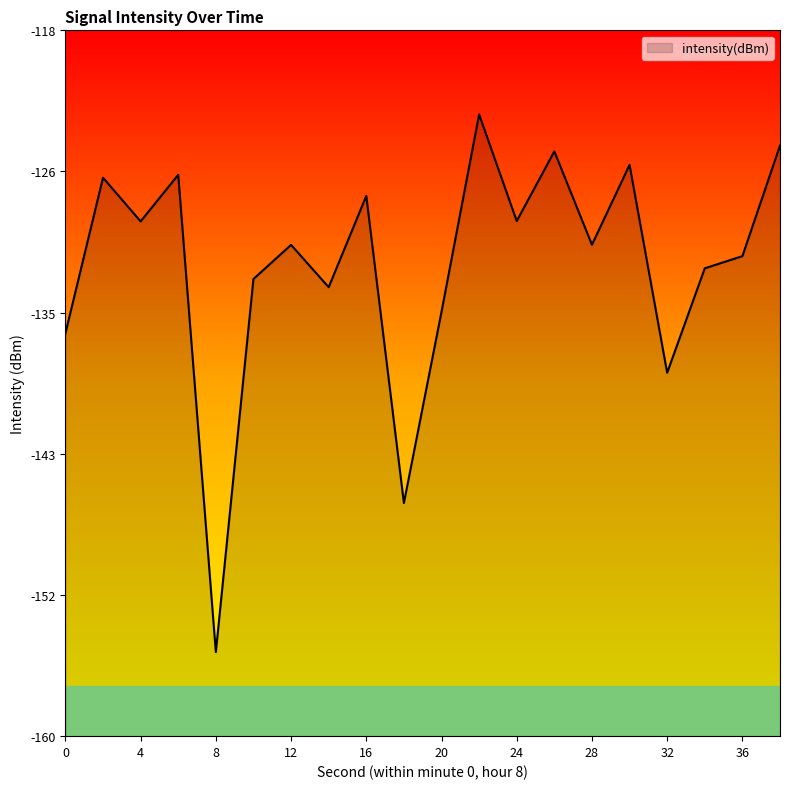

At which category does the data reach its first local valley?

4